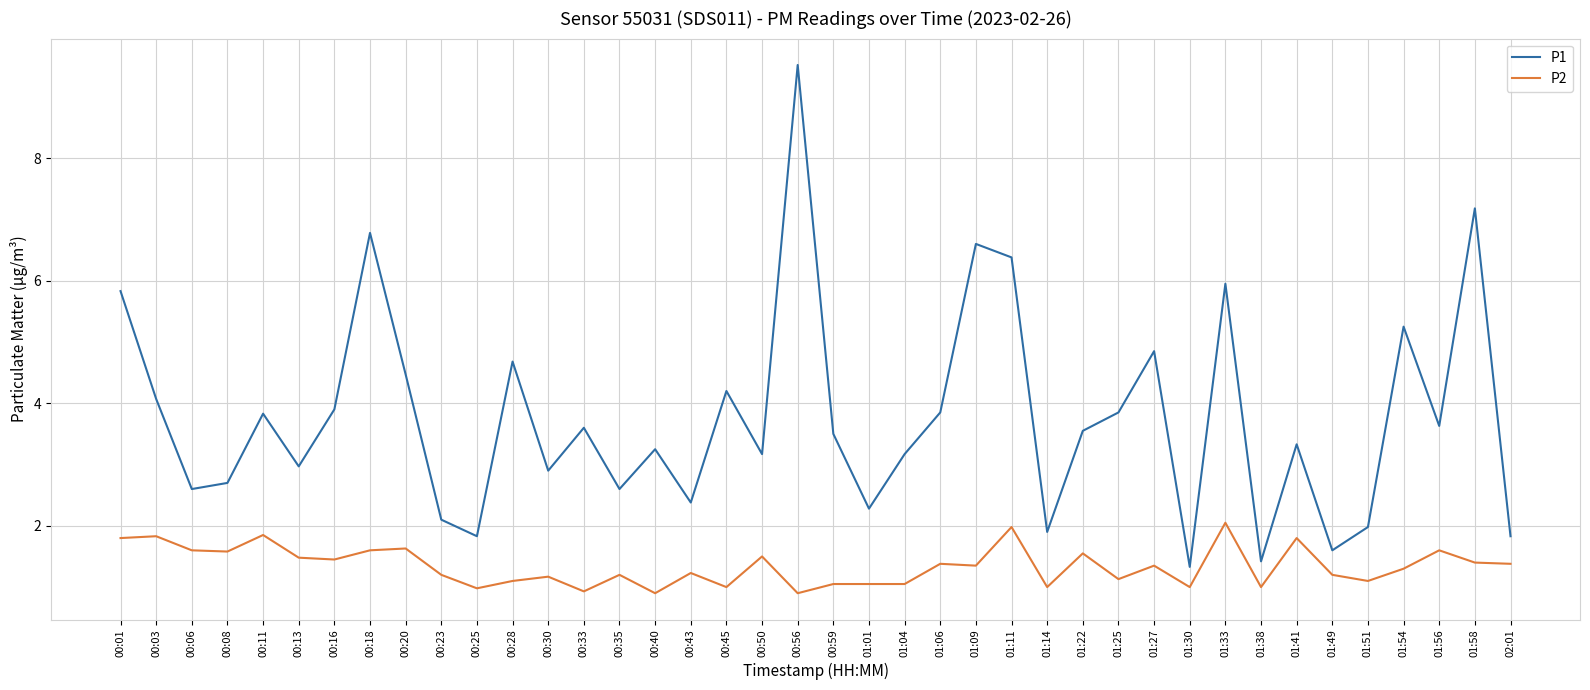

How many series are shown in this chart?

2